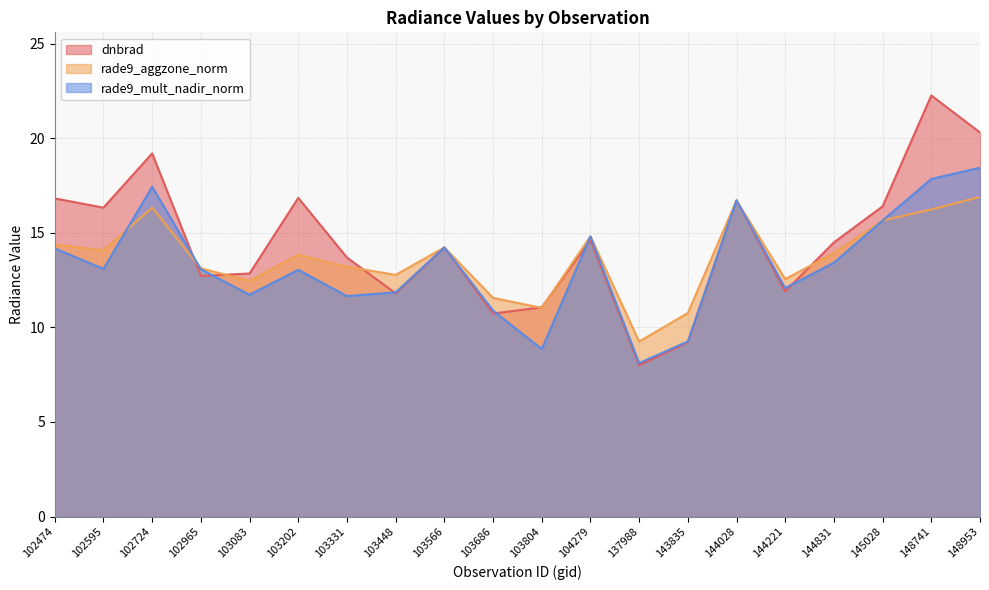

Which series has the largest total across all categories?

dnbrad